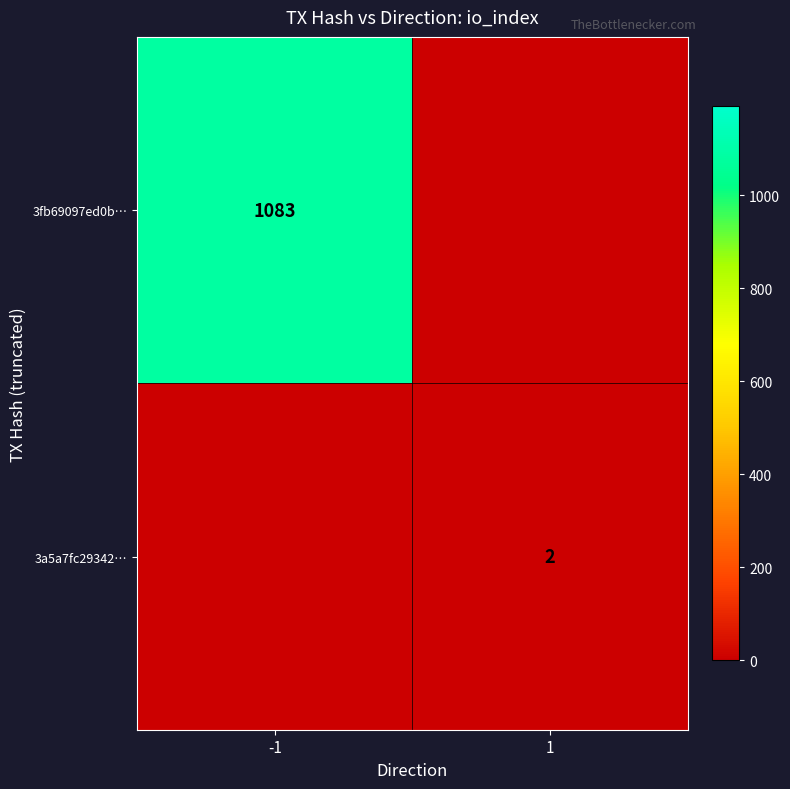

The 3fb69097ed0b… series shows 1083 at -1. True or false?

True